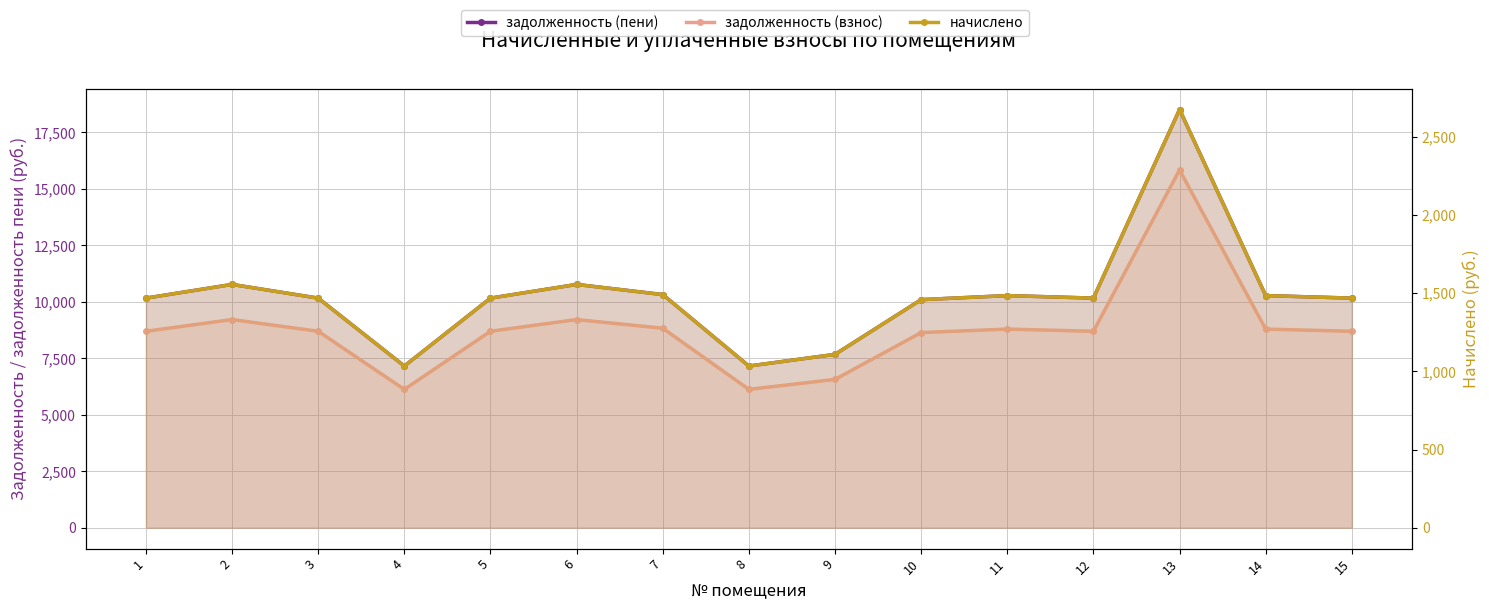

What is the value of the начислено point at the 14th from the left?

1483.9